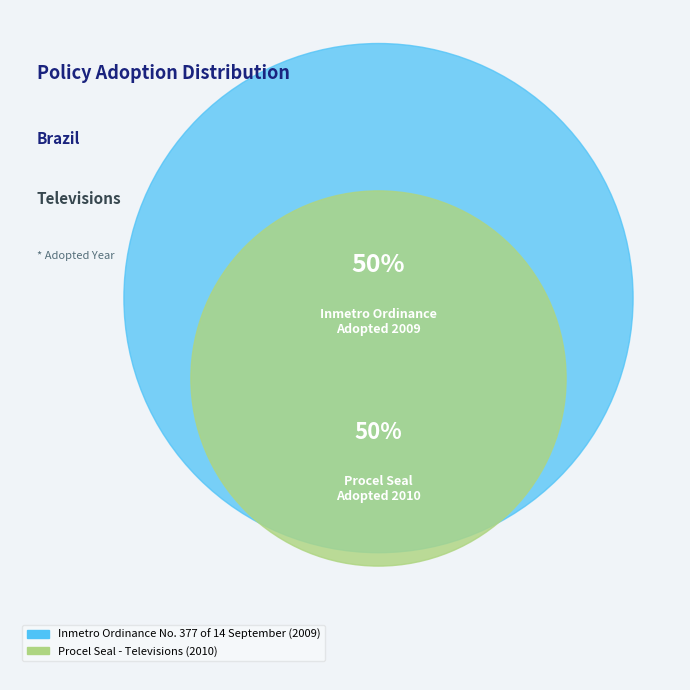

Which slice is the largest?

Procel Seal - Televisions